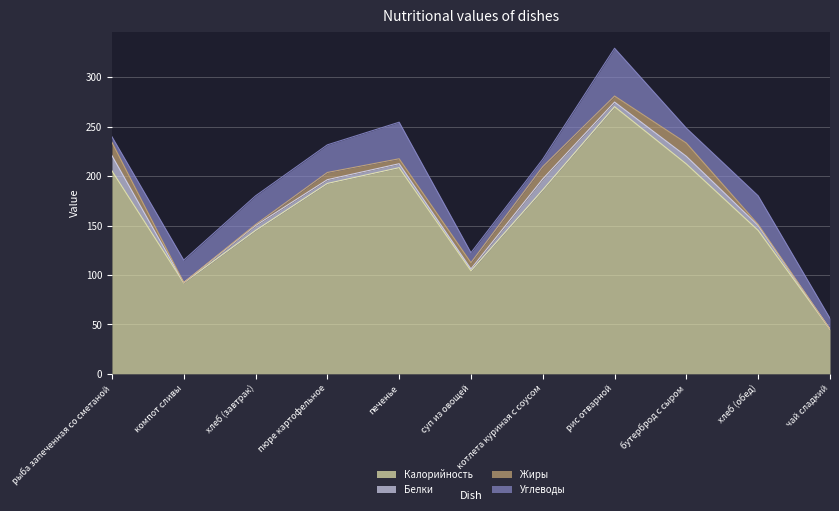

Where do Углеводы and Белки first cross each other?

рыба запеченная со сметаной and компот сливы